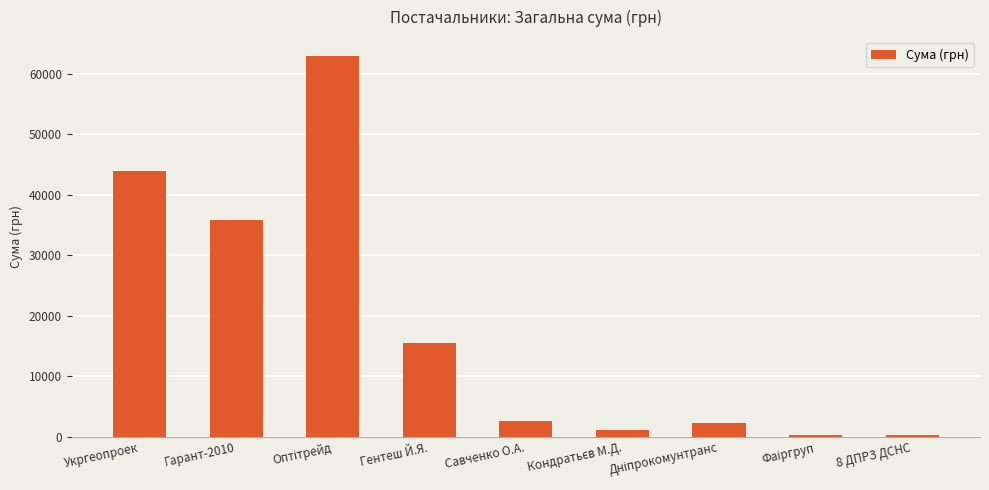

How many distinct data groups are displayed?

1